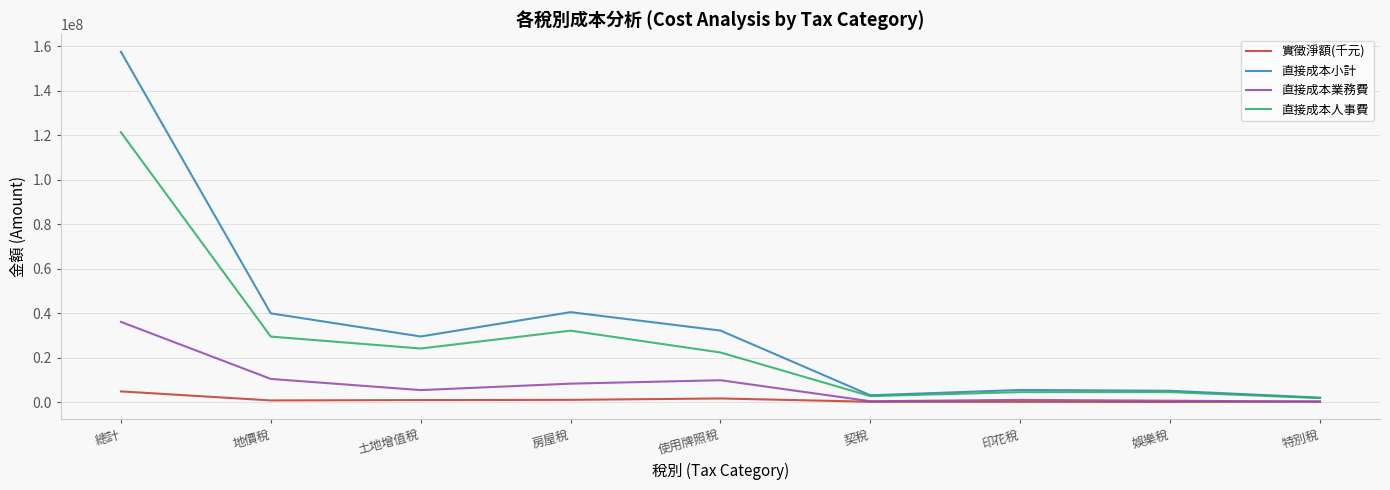

Which series has the widest spread of values?

直接成本小計